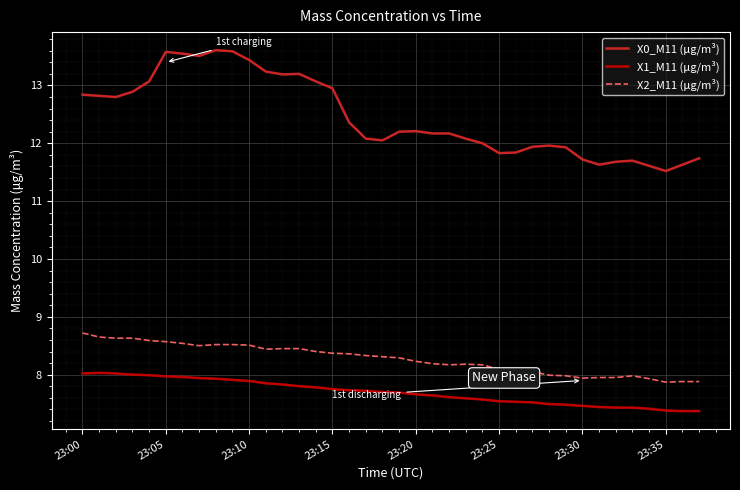

List the series in order of their peak value, highest first.

X0_M11 (μg/m³), X2_M11 (μg/m³), X1_M11 (μg/m³)